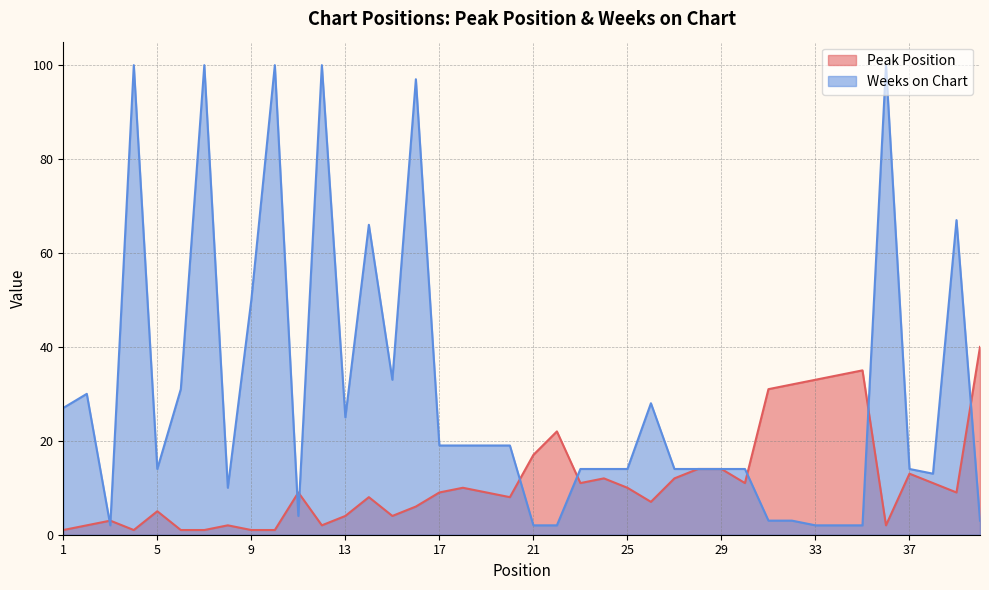

What are all the series names shown in the legend?

Peak Position, Weeks on Chart